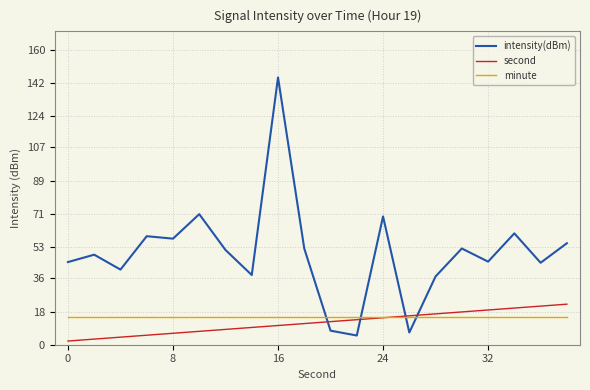

Which series has the widest spread of values?

intensity(dBm)